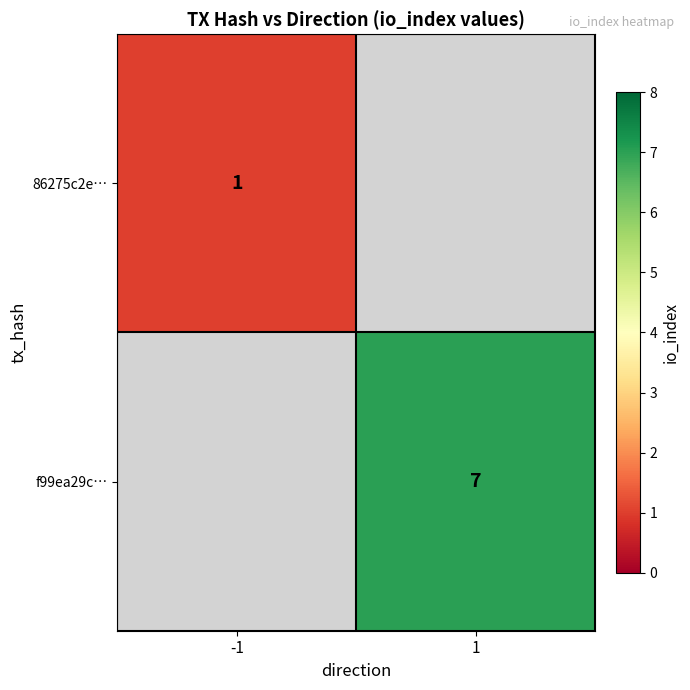

True or false: f99ea29c… has a value of 11 at 1.

False